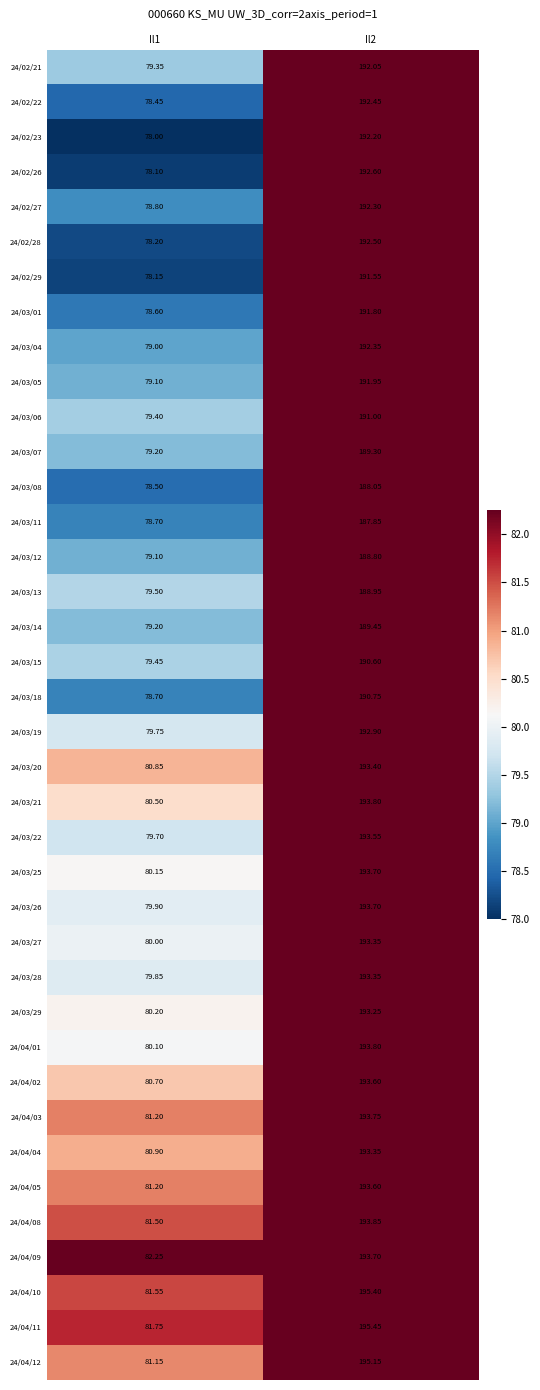

Is the value of 24/02/26 at Il1 greater than the value of 24/02/27 at Il2?

No